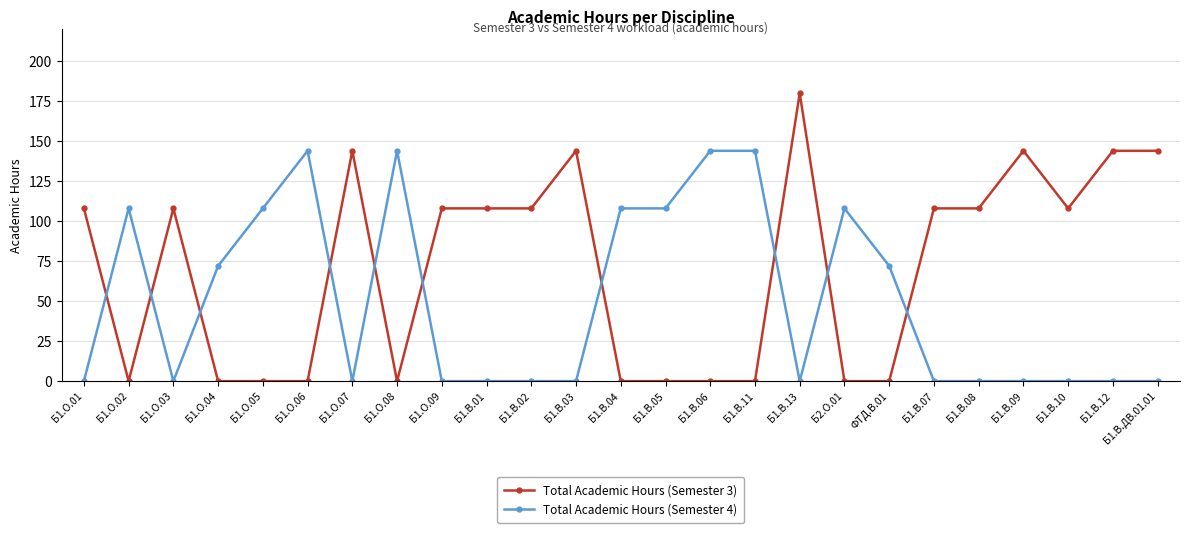

At which category is the sum across all series the highest?

Б1.В.13